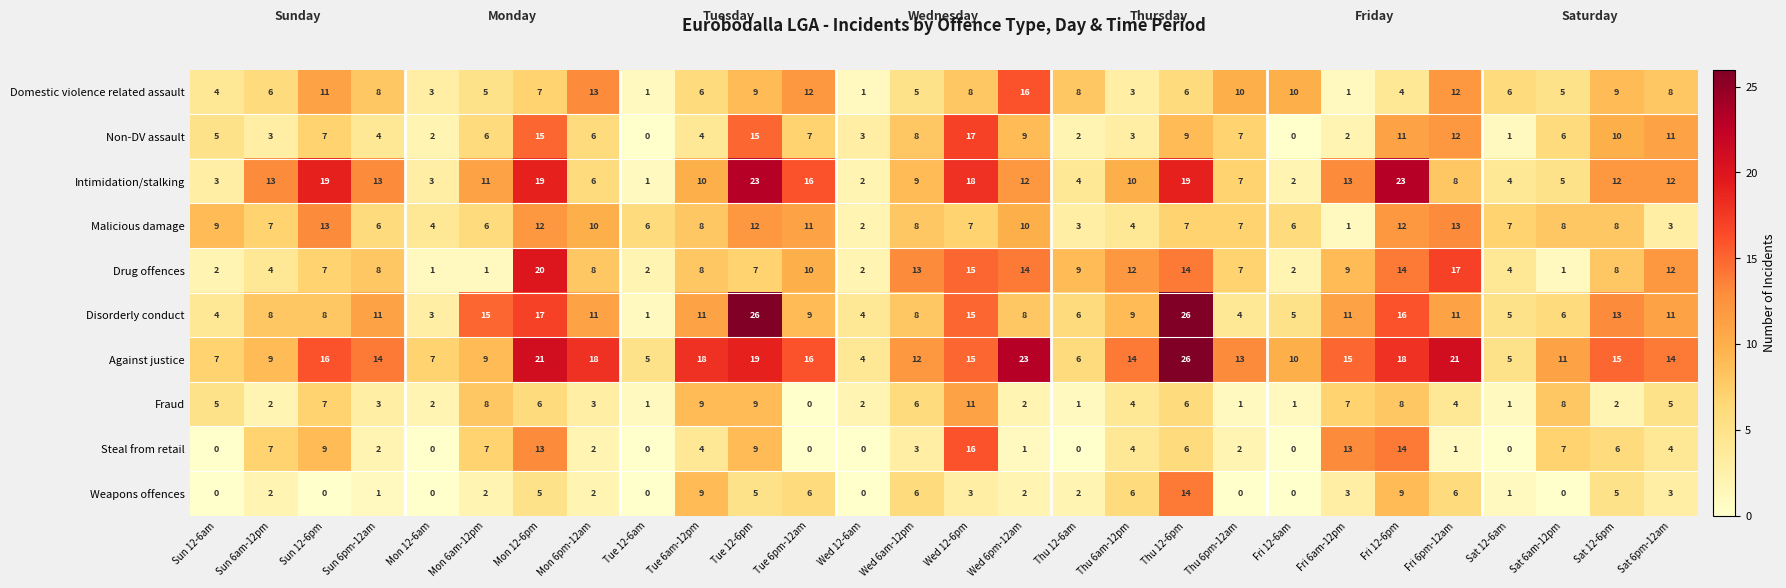

What is the difference between the Weapons offences values at Fri 6am-12pm and Tue 12-6am?

3